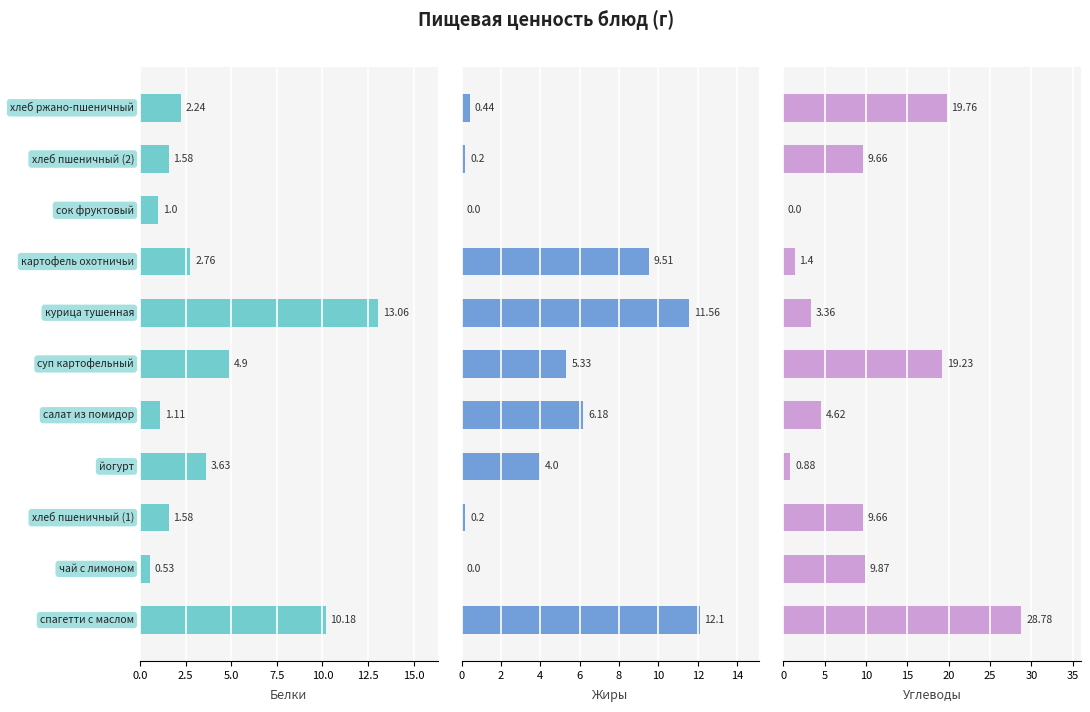

How many series are shown in this chart?

3